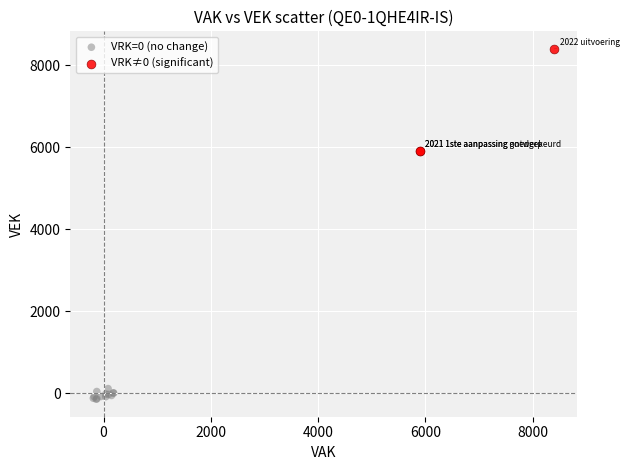

Which series reaches the minimum Y coordinate?

VRK=0 (no change)